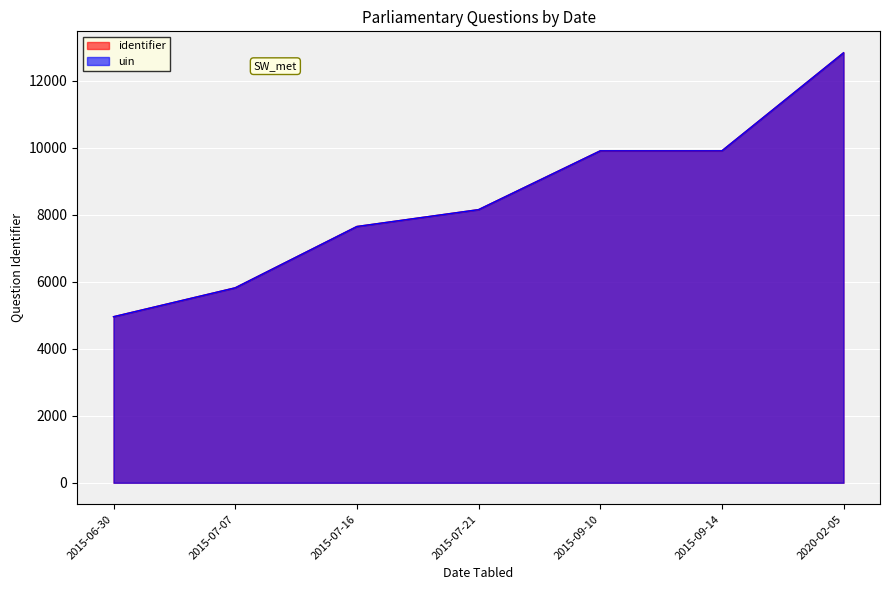

At which category is the sum across all series the highest?

2020-02-05